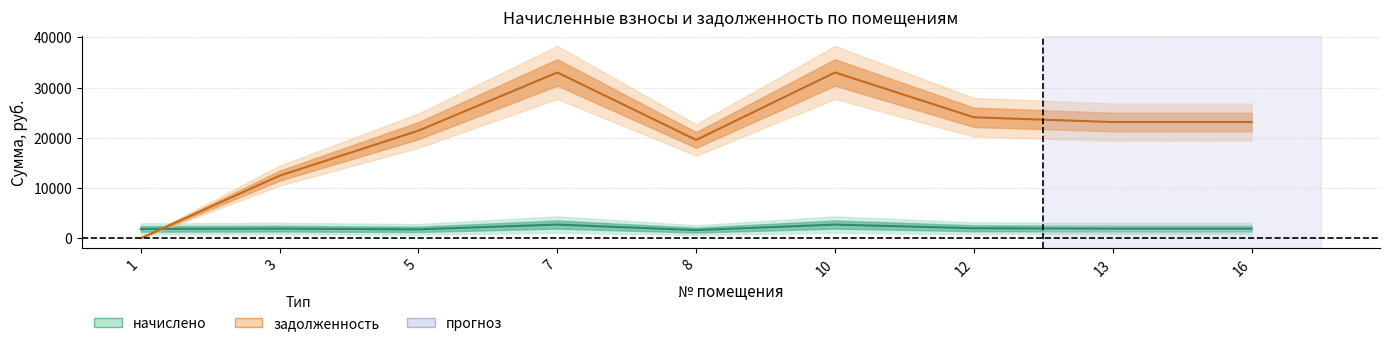

What is the difference between the задолженность values at 10 and 3?

20549.2